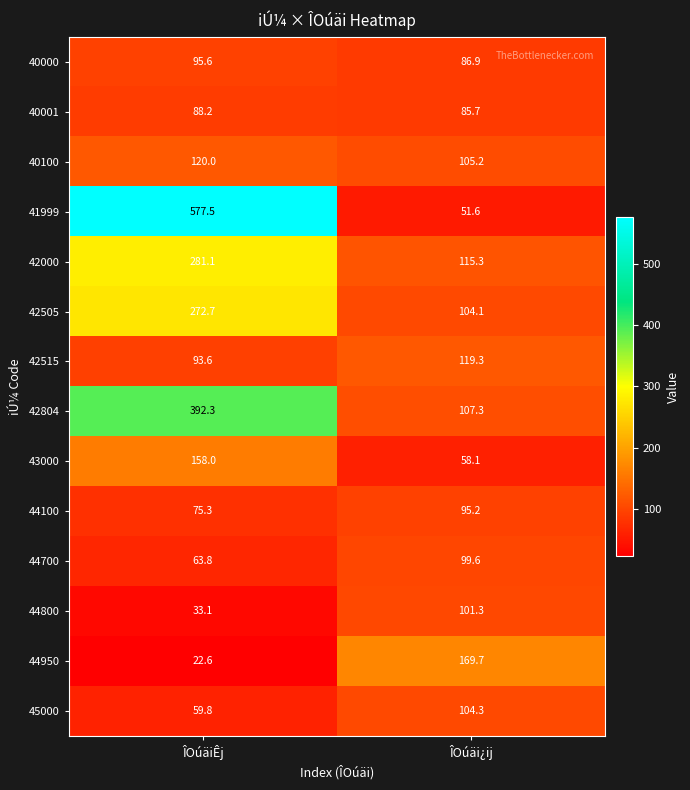

What is the total value across all series at ÎOúäiÊj?

2333.6